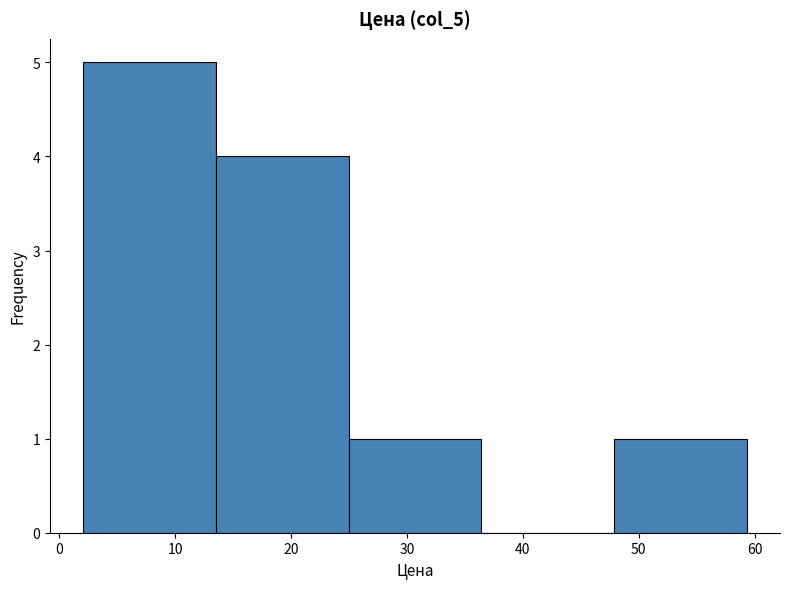

Which range on the x-axis has the tallest bar?

2 to 14